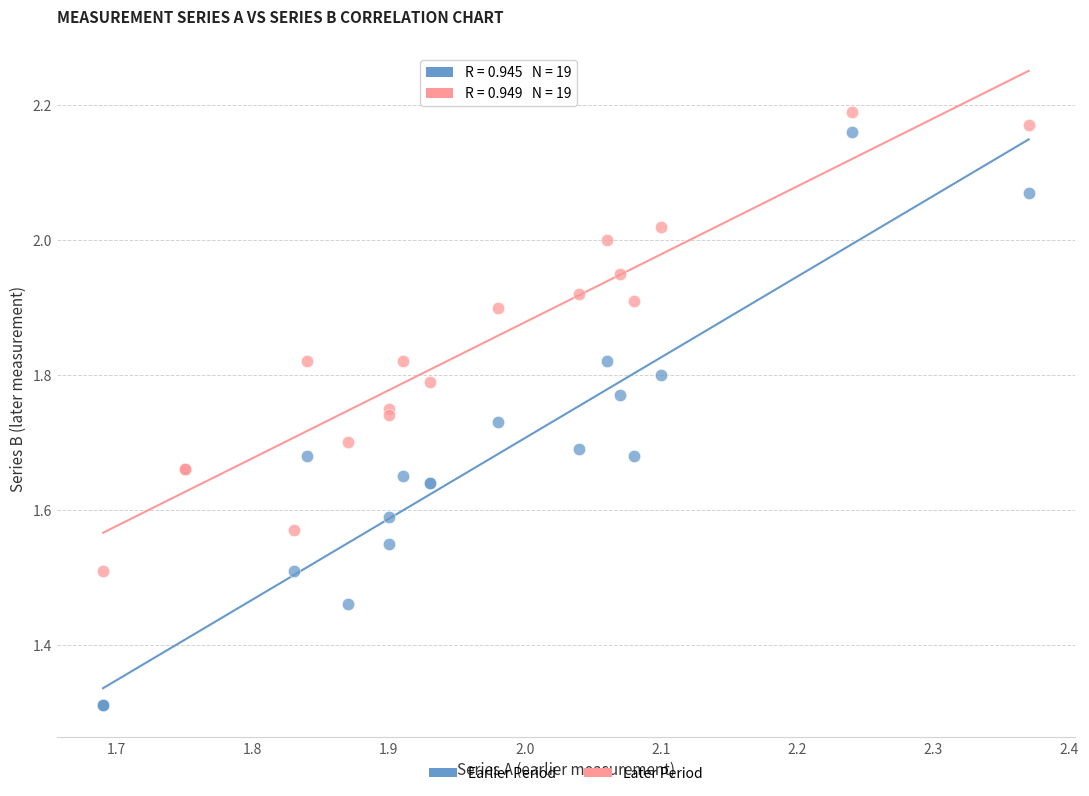

Which series contains the highest Y value?

Later Period